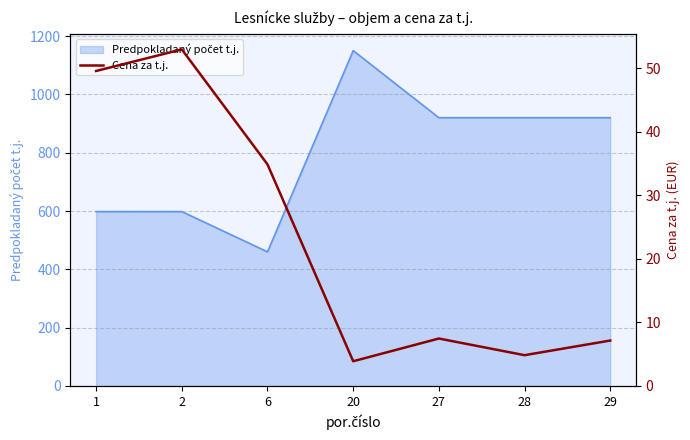

Rank the categories by value from lowest to highest.

20, 28, 29, 27, 6, 1, 2